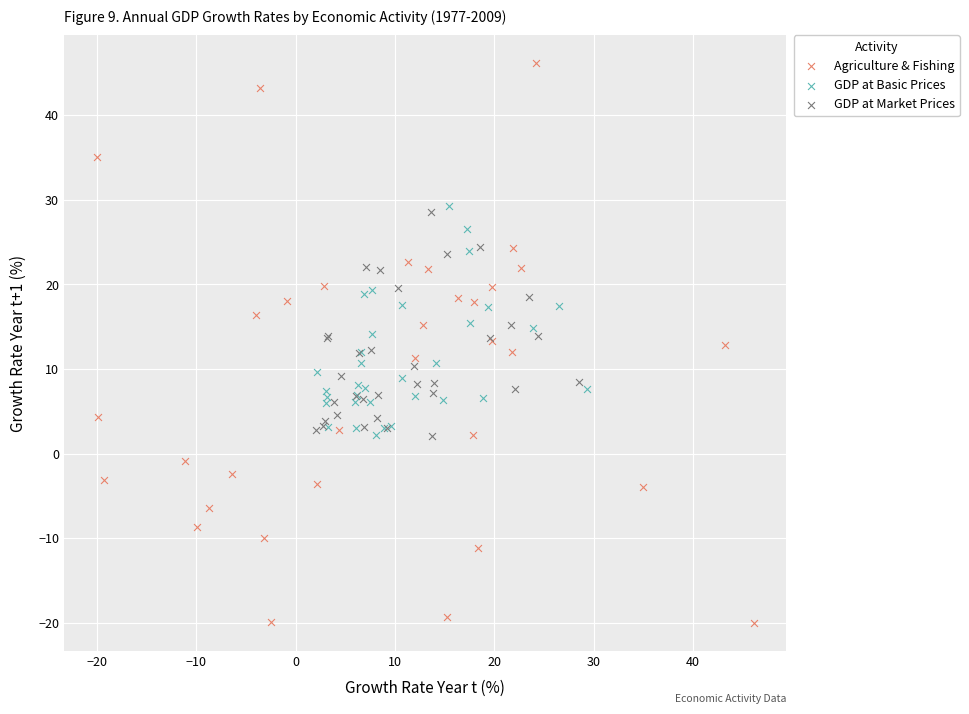

Which series reaches the maximum Y coordinate?

Agriculture & Fishing